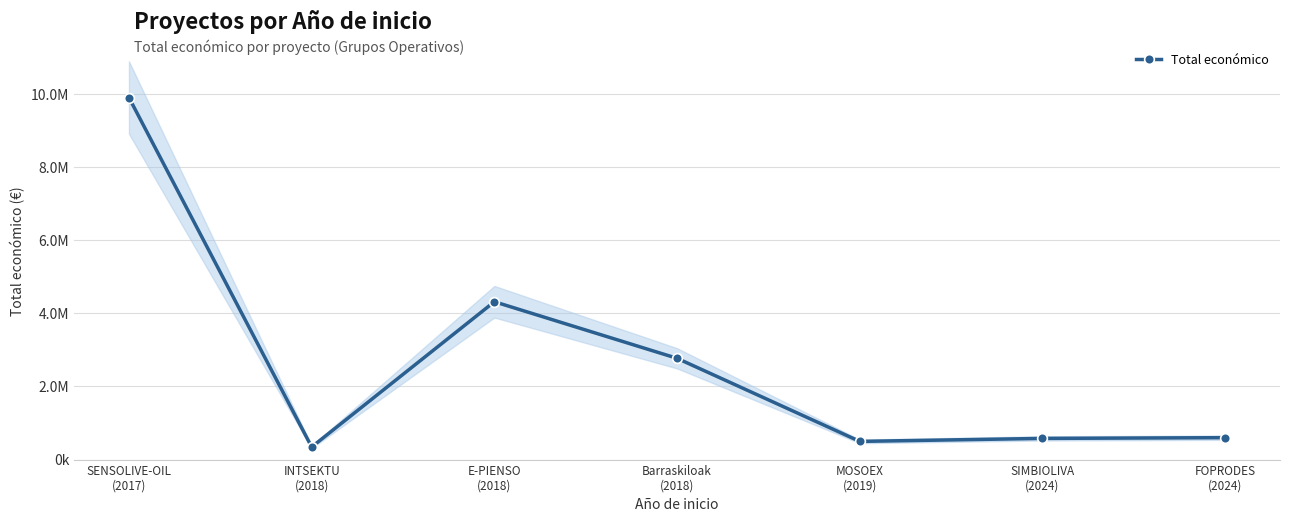

Rank the categories by value from highest to lowest.

SENSOLIVE-OIL
(2017), E-PIENSO
(2018), Barraskiloak
(2018), FOPRODES
(2024), SIMBIOLIVA
(2024), MOSOEX
(2019), INTSEKTU
(2018)